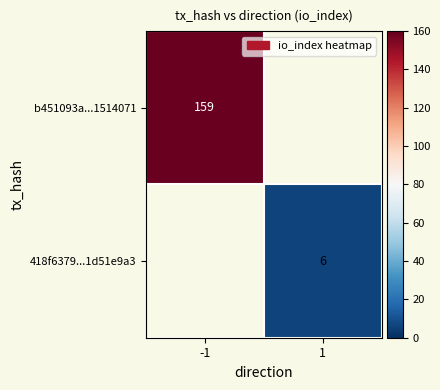

The value of 418f6379...1d51e9a3 at 1 is 10. True or false?

False